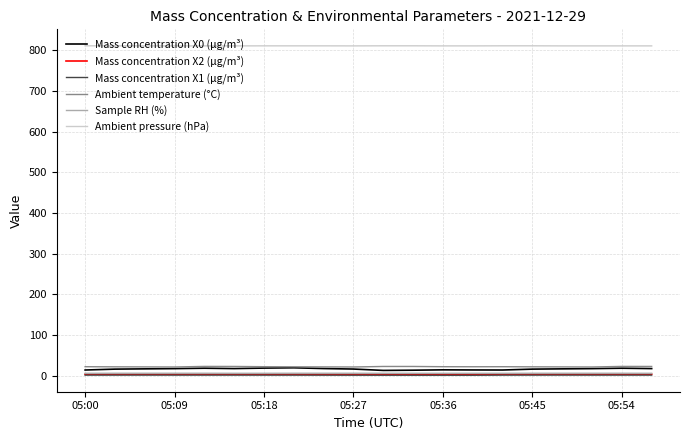

True or false: Mass concentration X1 (μg/m³) and Mass concentration X0 (μg/m³) cross at least once.

False